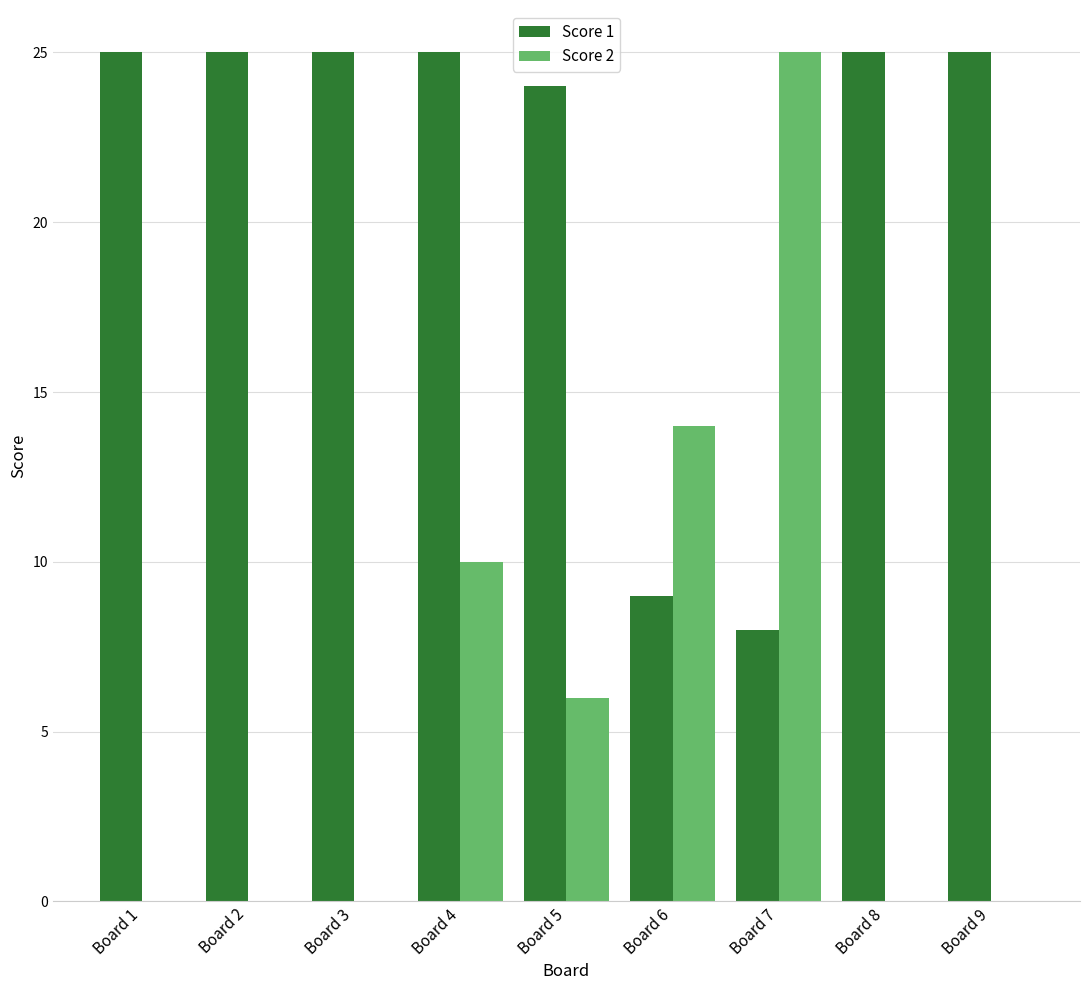

How many Score 2 values are between 0 and 10?

7